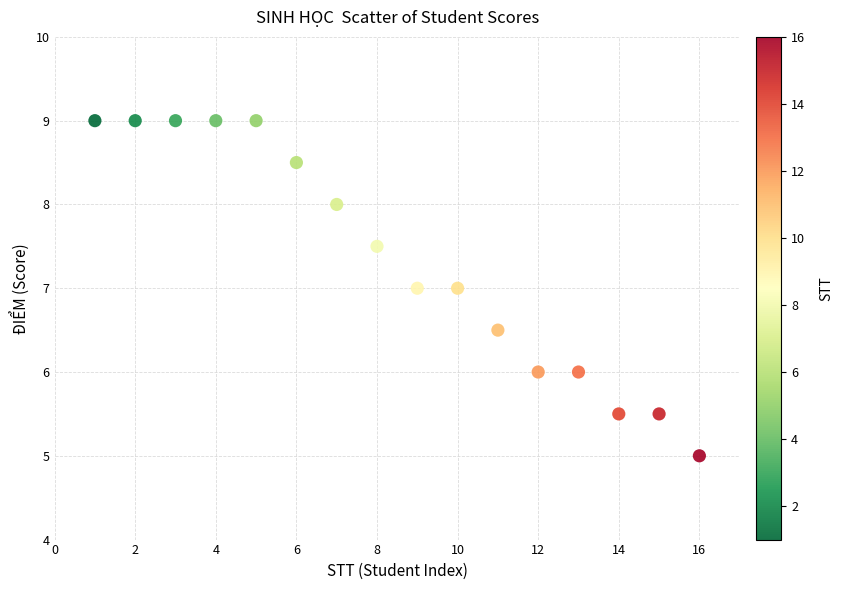

What is the range of Y values (max minus min)?

4.0